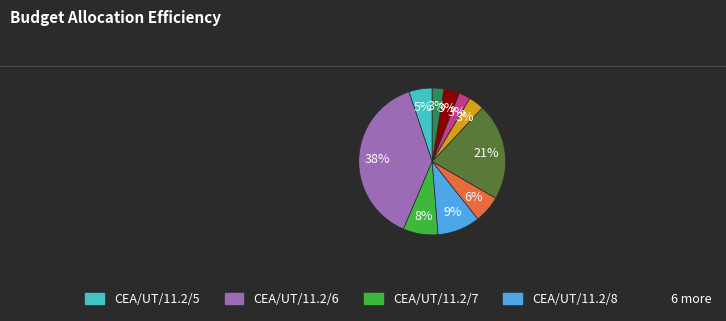

To the nearest percent, what is the average slice percentage?

10%